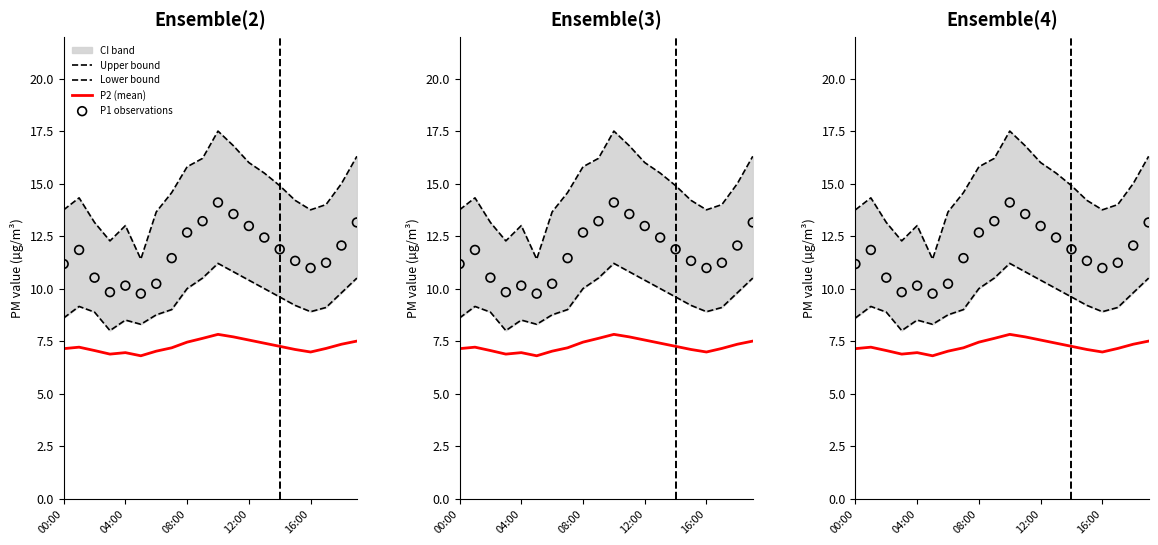

What is the total value across all series at 19?

47.5